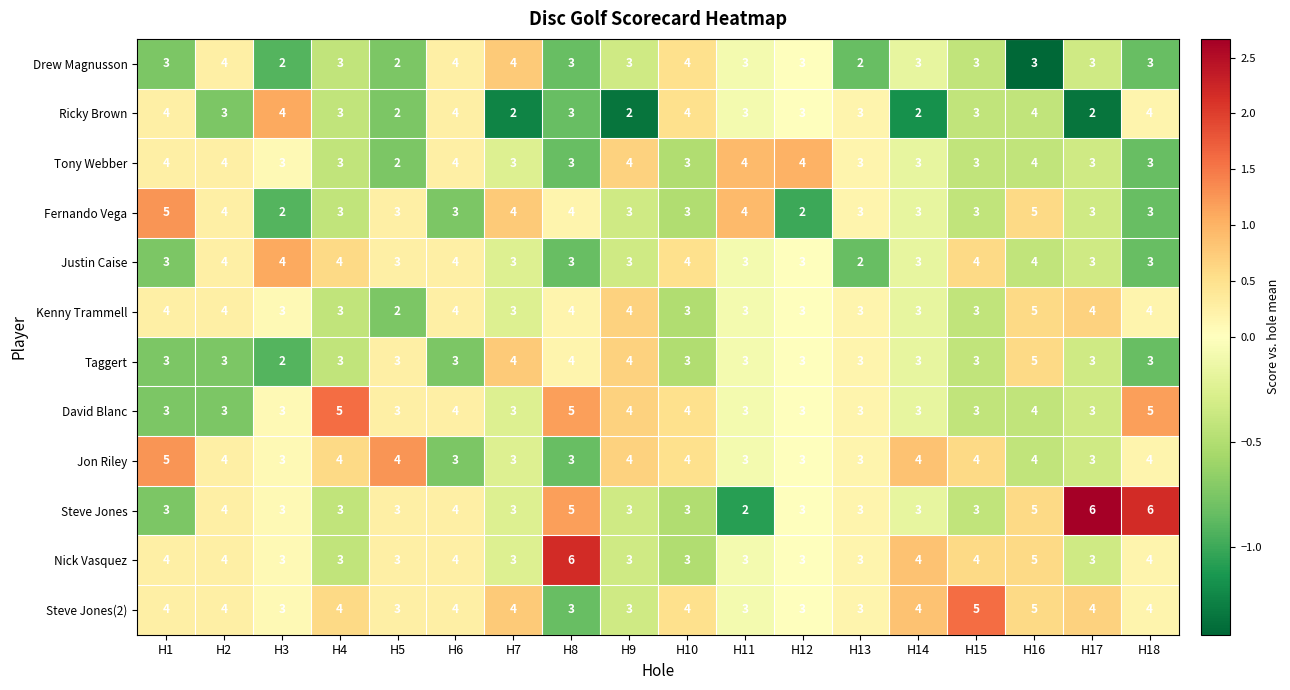

How many values in the Fernando Vega series are below 3?

2